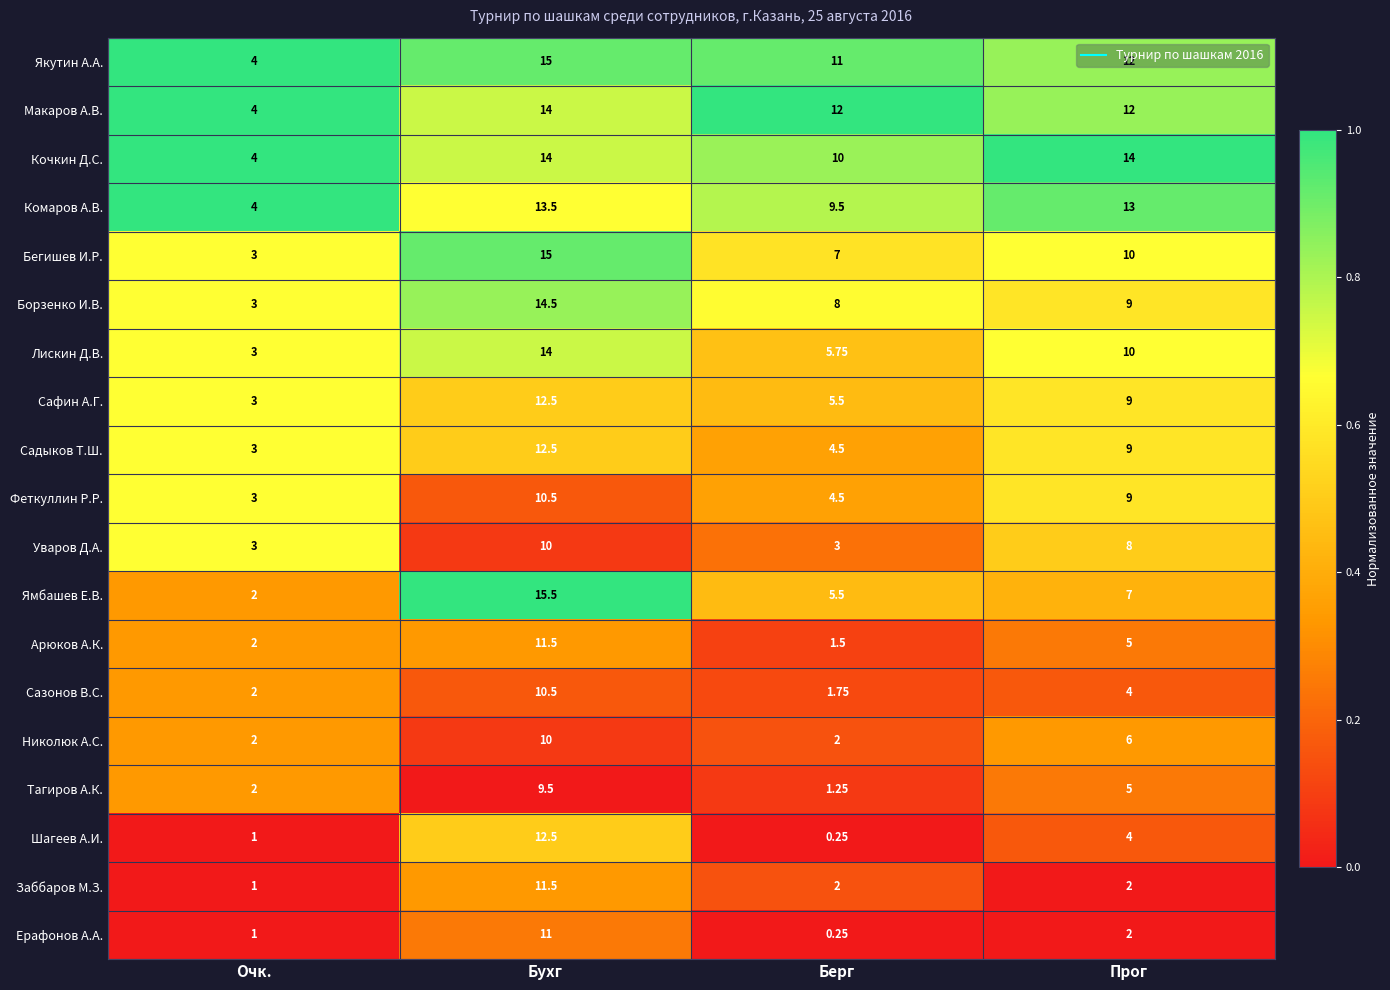

Which series changed the most between Очк. and Бухг?

Ямбашев Е.В.